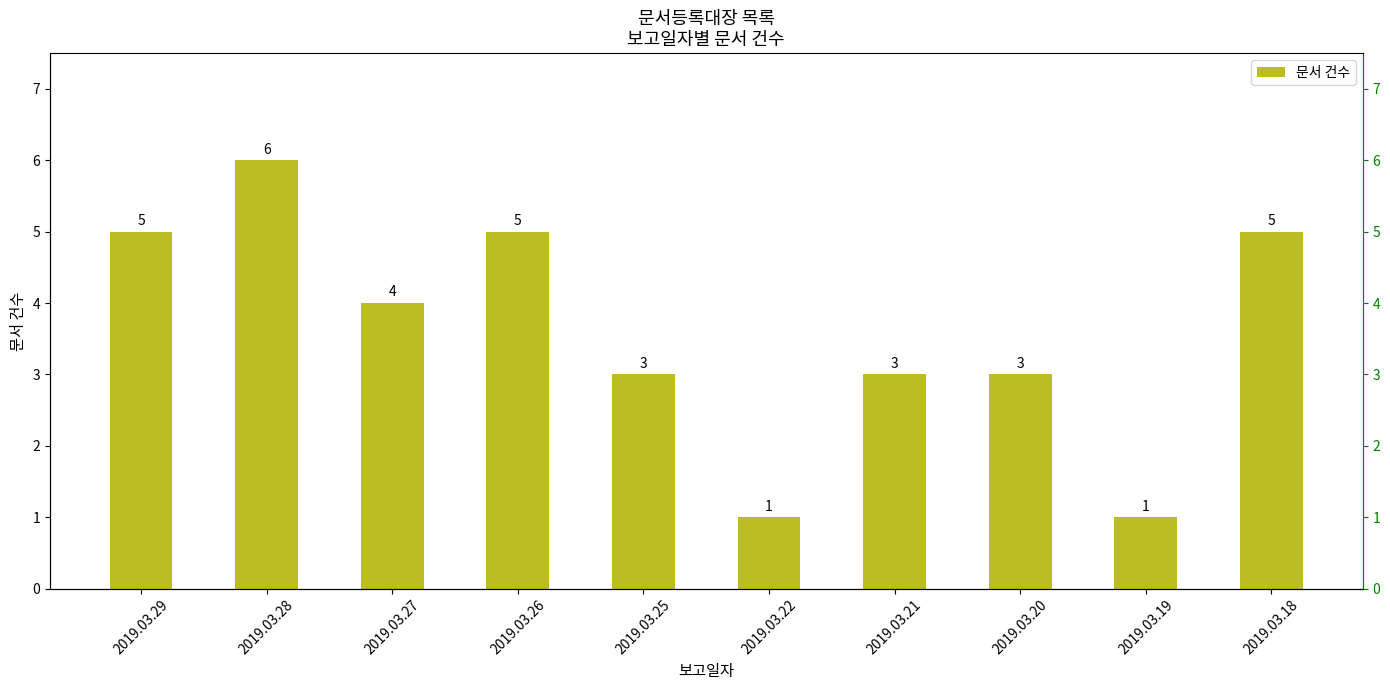

Is it true that the value at 2019.03.25 is 3?

True